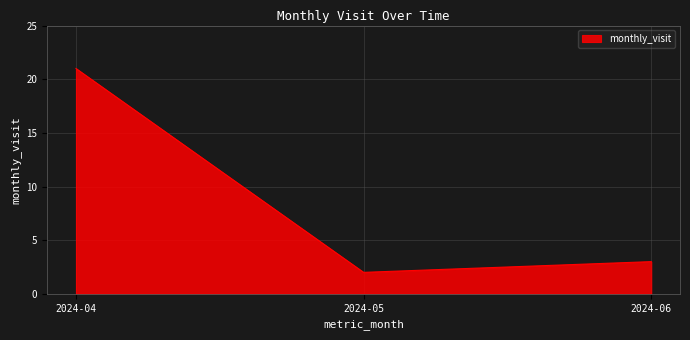

Is it true that the value at 2024-05 is 2?

True